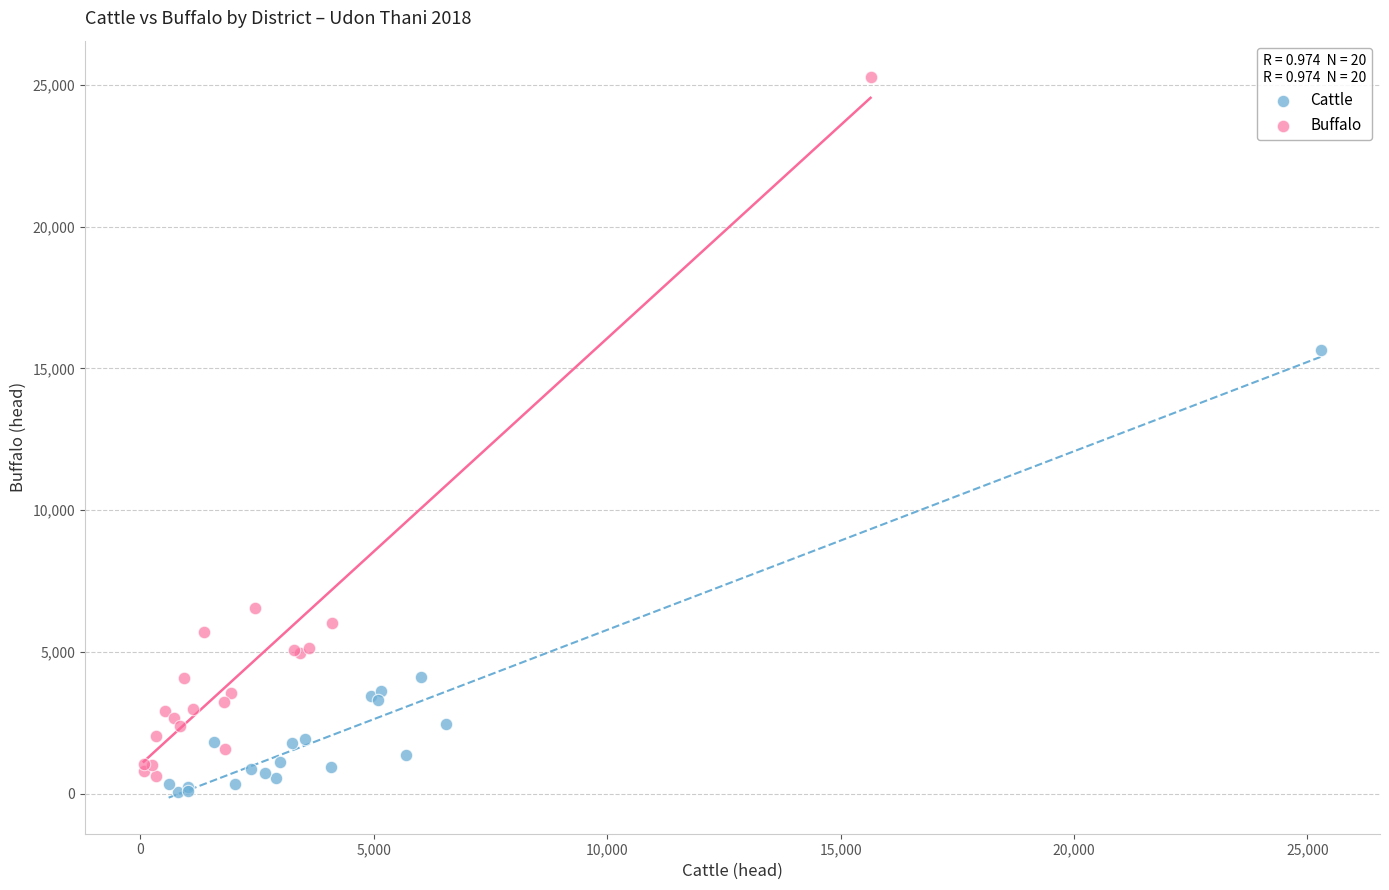

Which series contains the highest Y value?

Buffalo